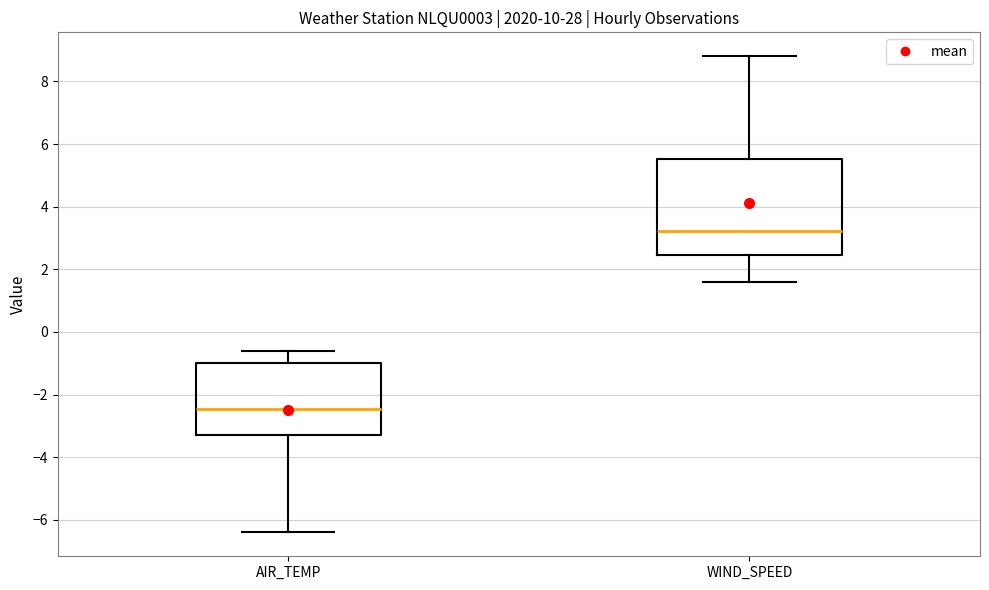

Reading left to right, read every box against the y-axis: the position of its median line, the range the box covers, and the ends of its whiskers. The values are not printed on the chart, so give them approximately, as read against the axis.

AIR_TEMP: median -2.4, box -3.2 to -1.0, whiskers -6.4 to -0.6
WIND_SPEED: median 3.2, box 2.4 to 5.6, whiskers 1.6 to 8.8